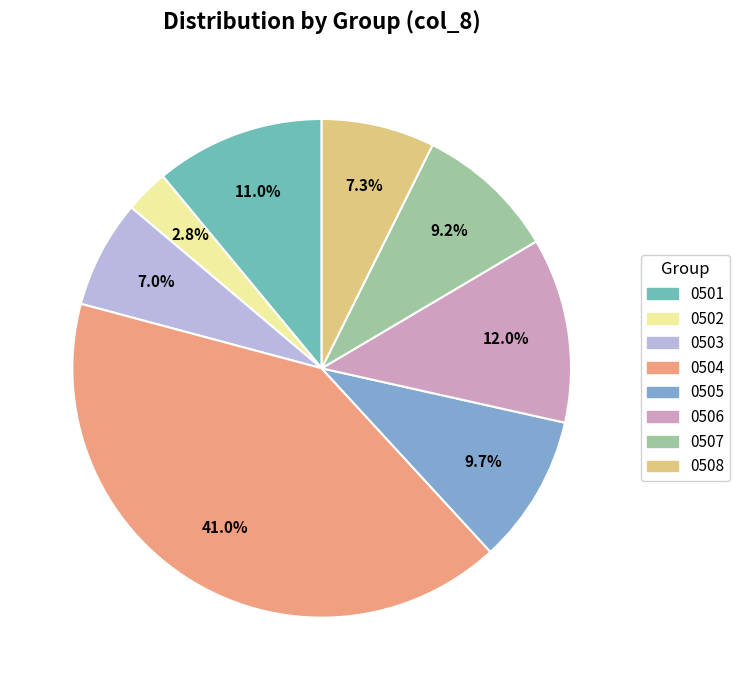

Does 0503 represent more than half of the total?

No